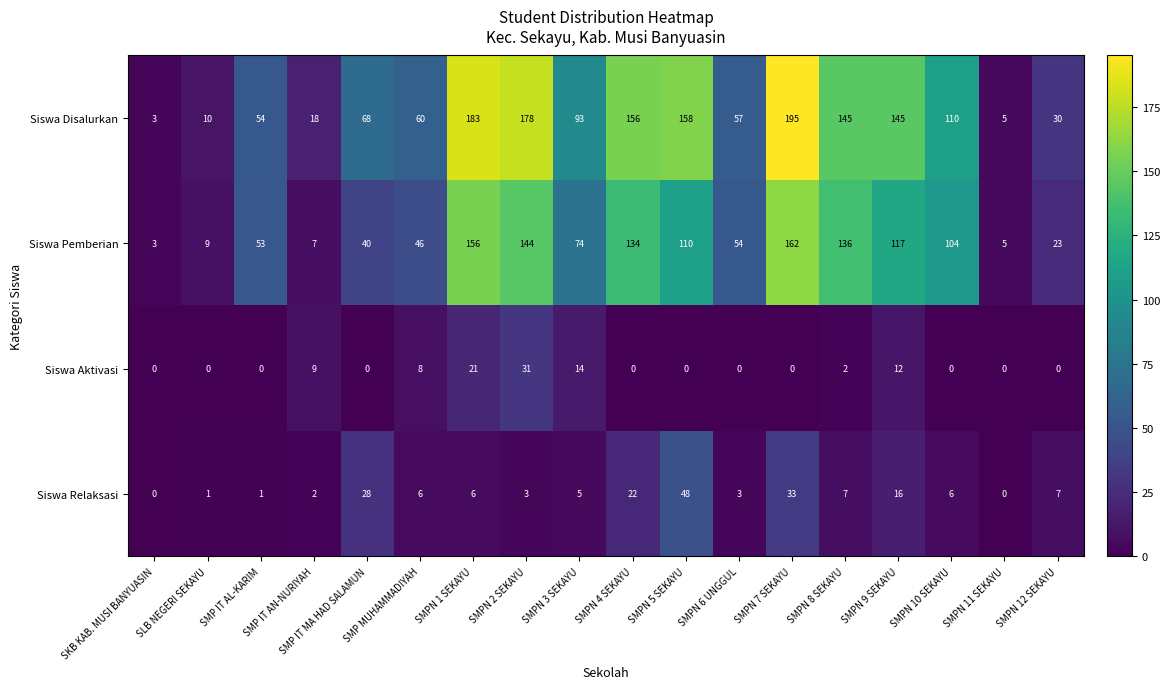

Which series has the widest spread of values?

Siswa Disalurkan